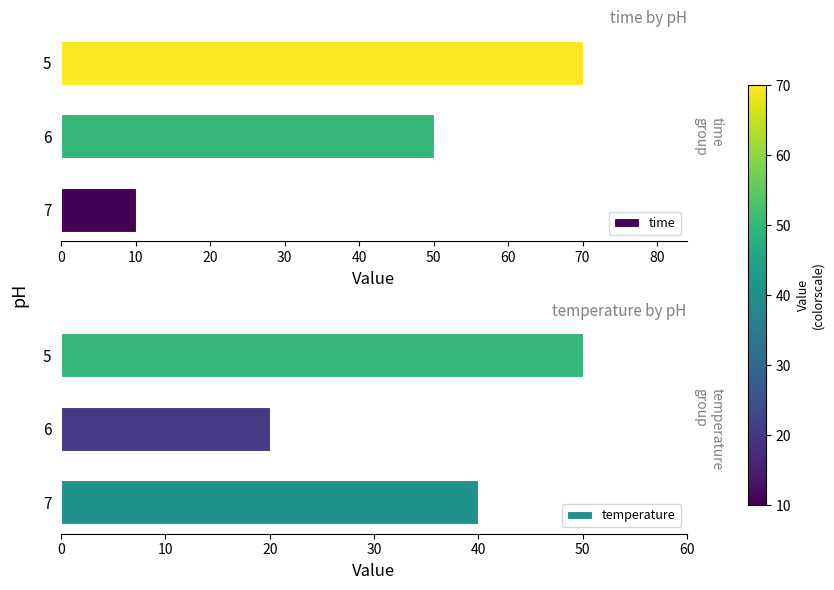

Is it true that time equals 70 at 5?

True